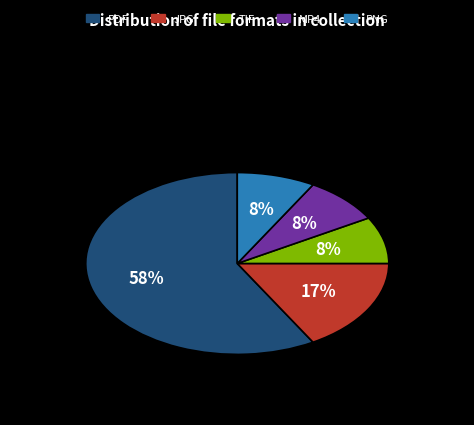

What percentage is the JPG slice, to the nearest percent?

17%